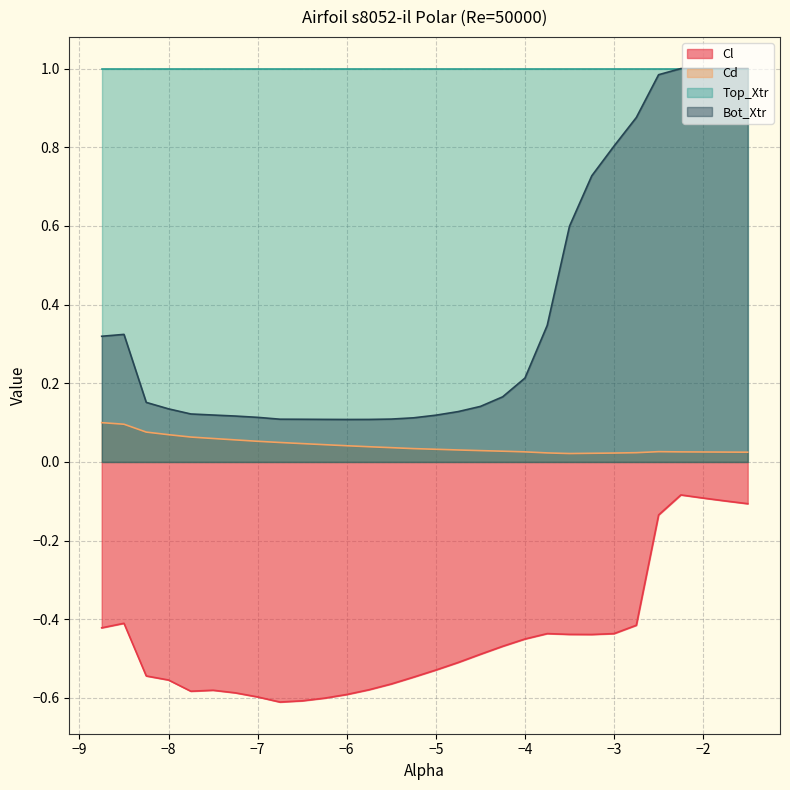

What is the sum of all Cd values?

1.2